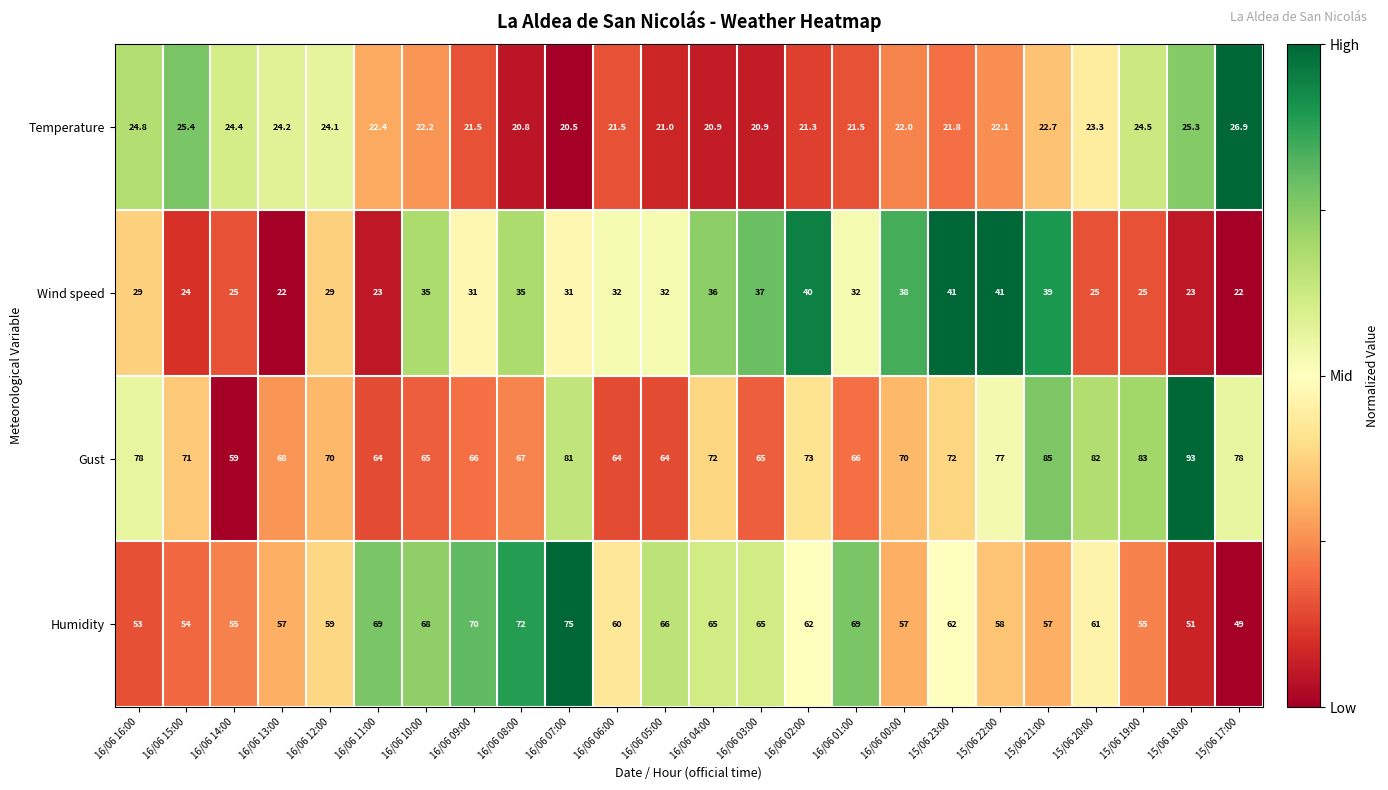

What is the minimum value for Temperature?

20.5